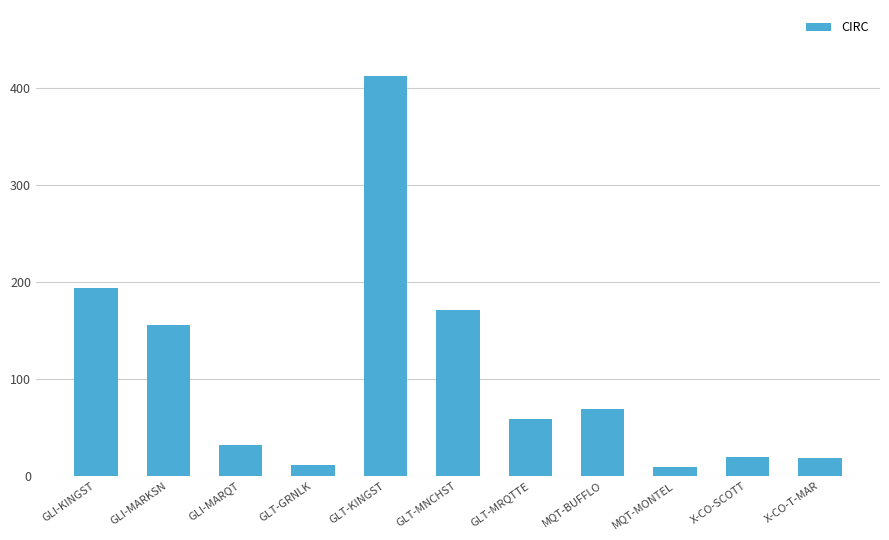

What is the label of the 3rd bar from the right?

MQT-MONTEL